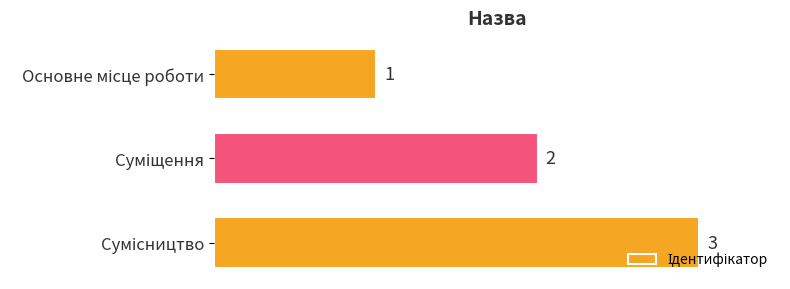

What is the greatest value displayed?

3